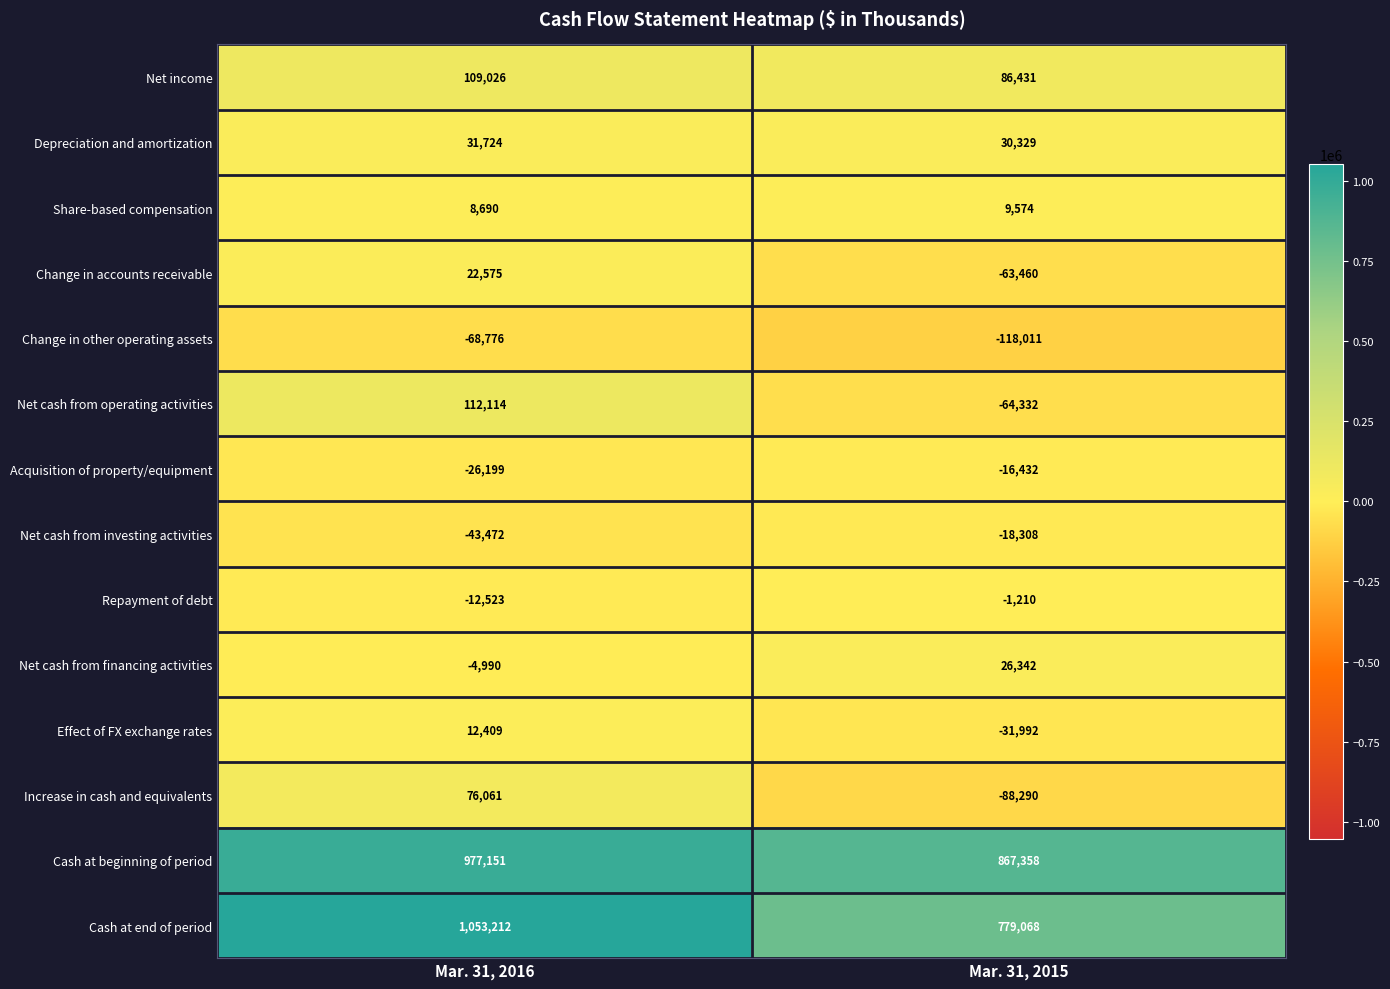

What is the difference between the Change in other operating assets values at Mar. 31, 2016 and Mar. 31, 2015?

49235